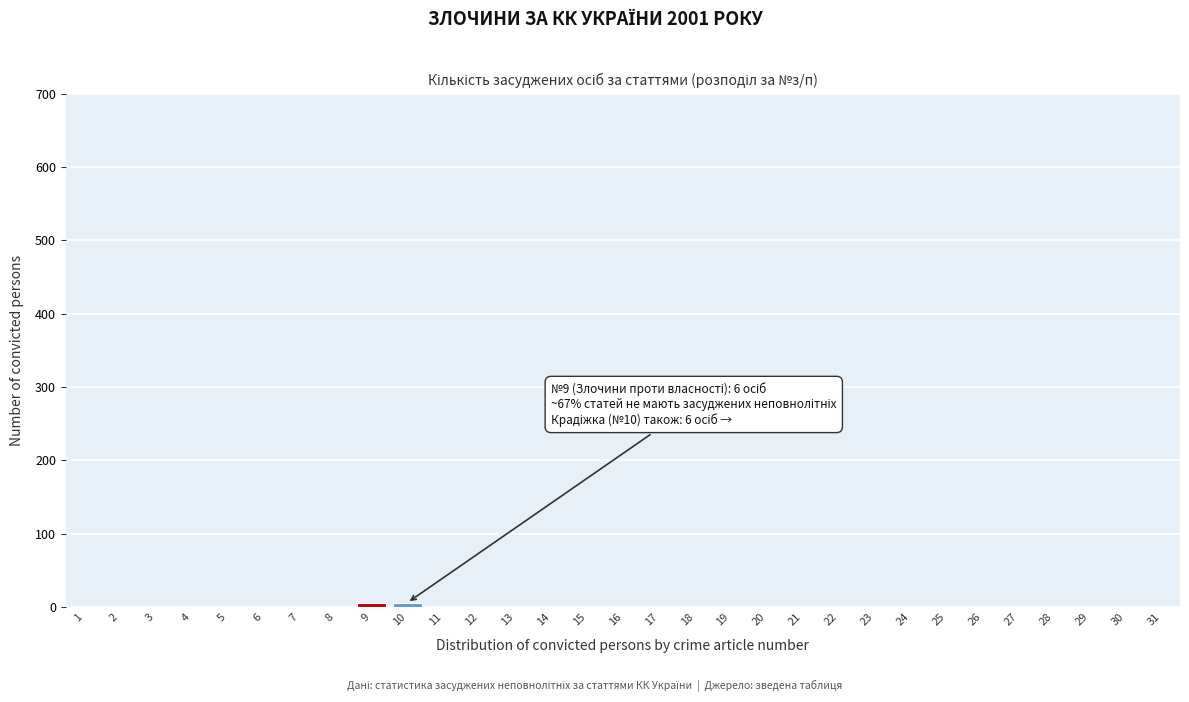

Is it true that the value at 23 is 0?

True